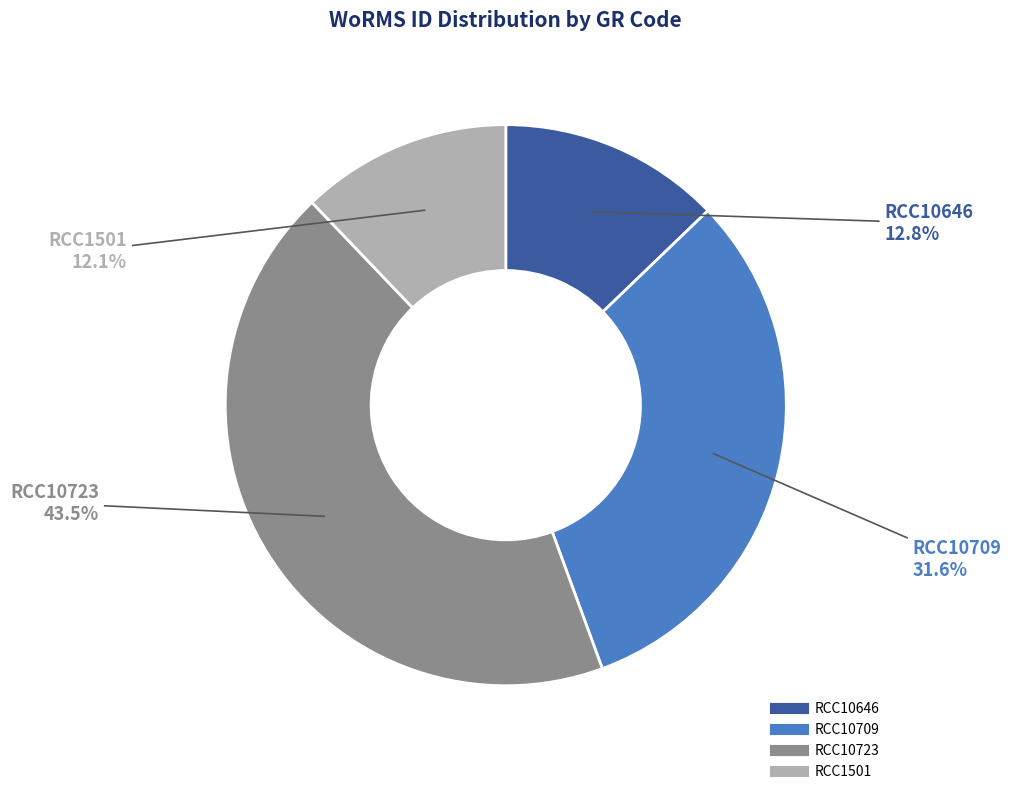

Which slice is the smallest?

RCC1501